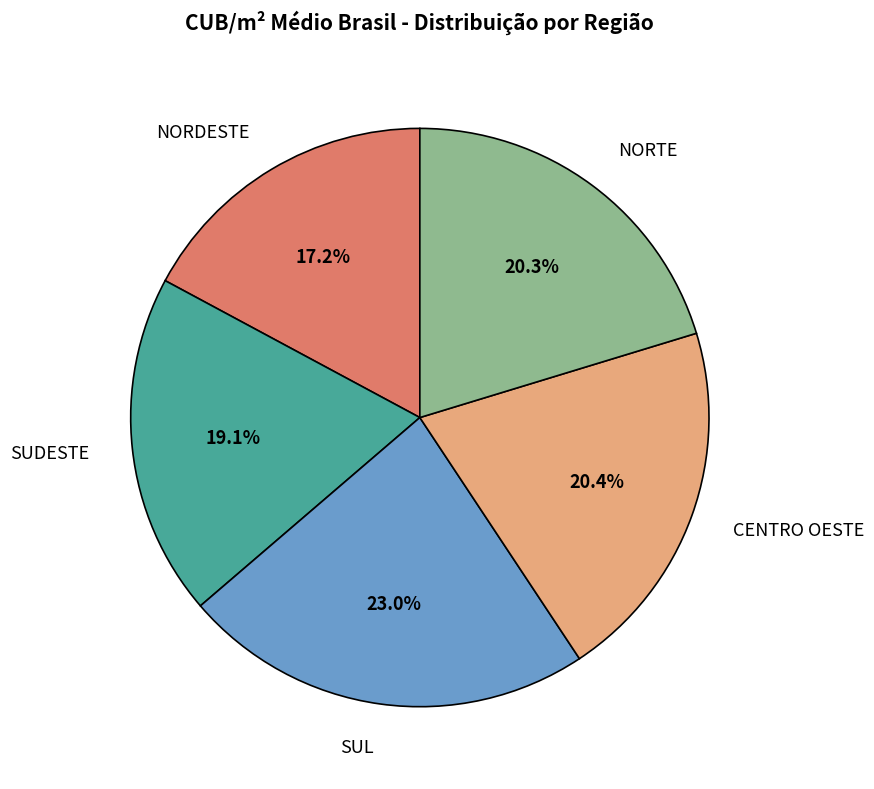

Is there a majority slice in this chart?

No